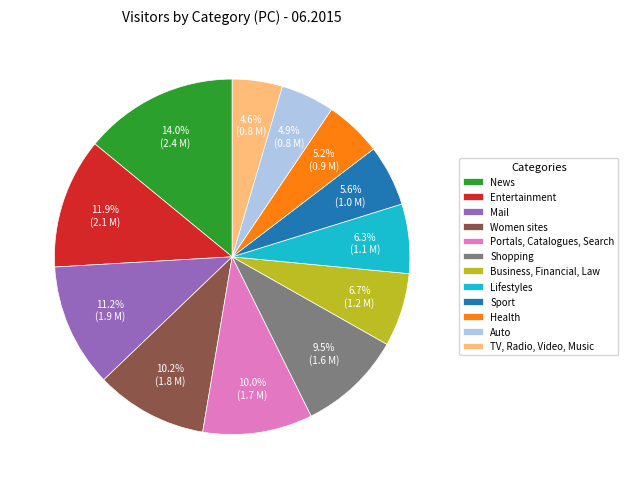

To the nearest percent, what is the combined percentage of Entertainment and Lifestyles?

18%